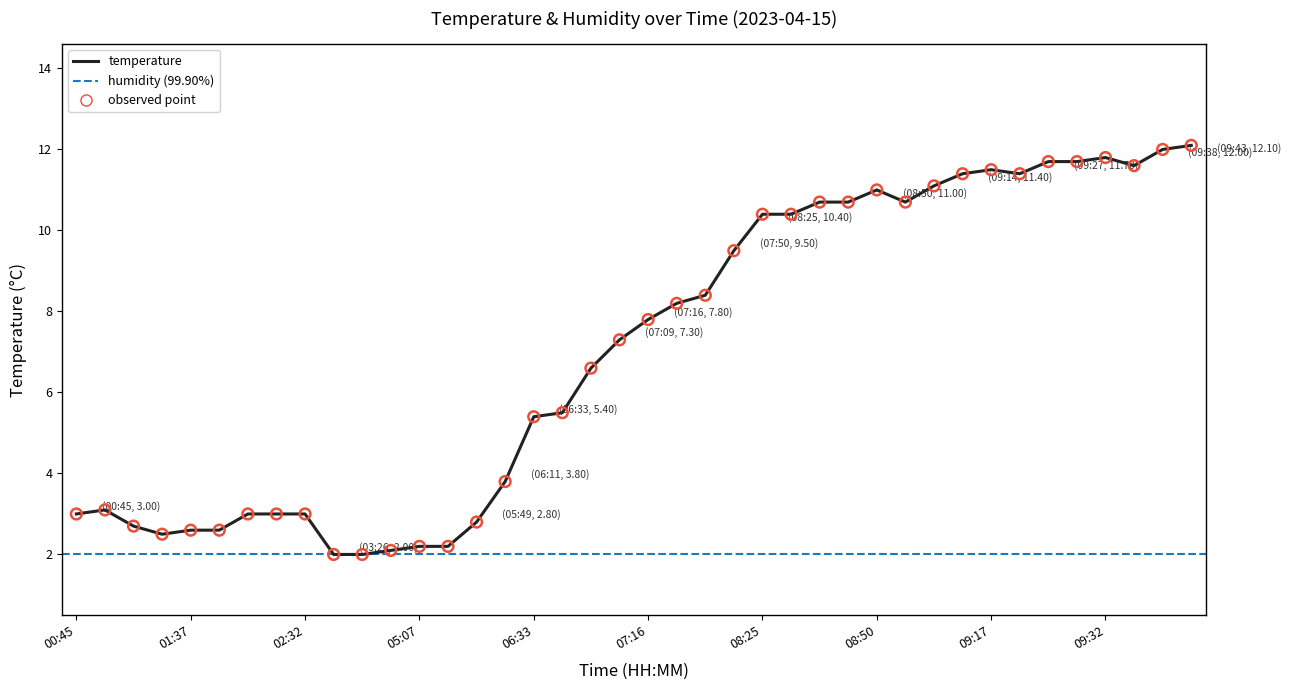

Which series has the largest total across all categories?

humidity